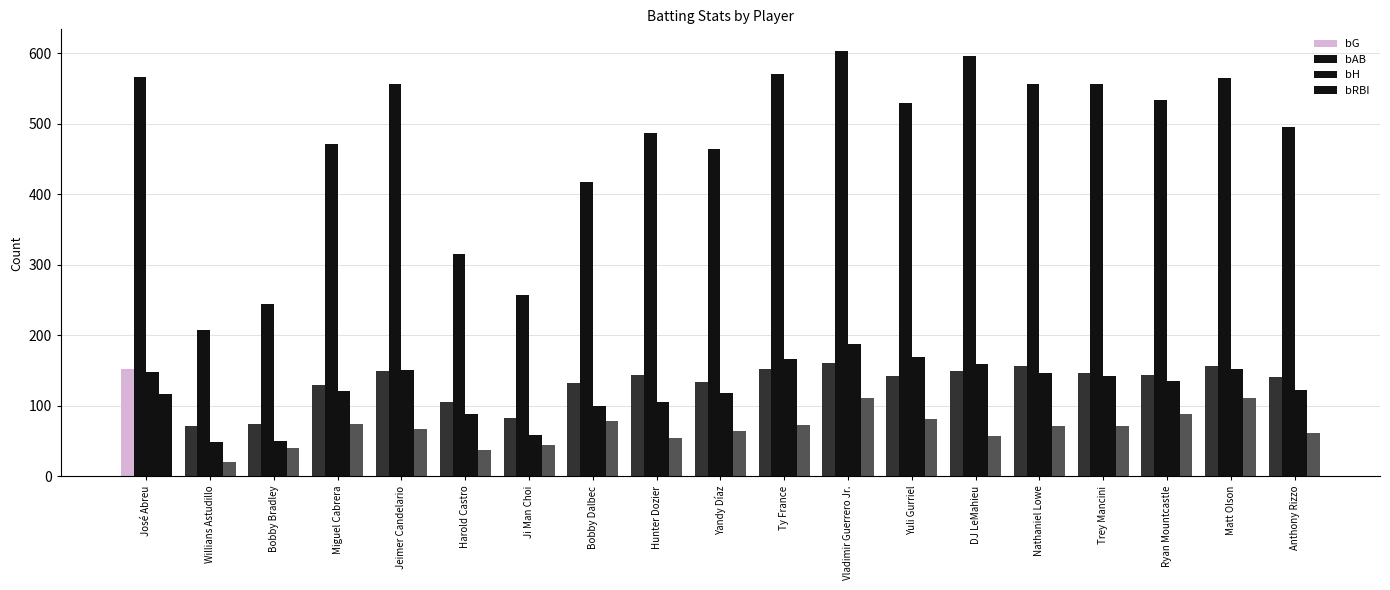

How many categories are shown in the chart?

19